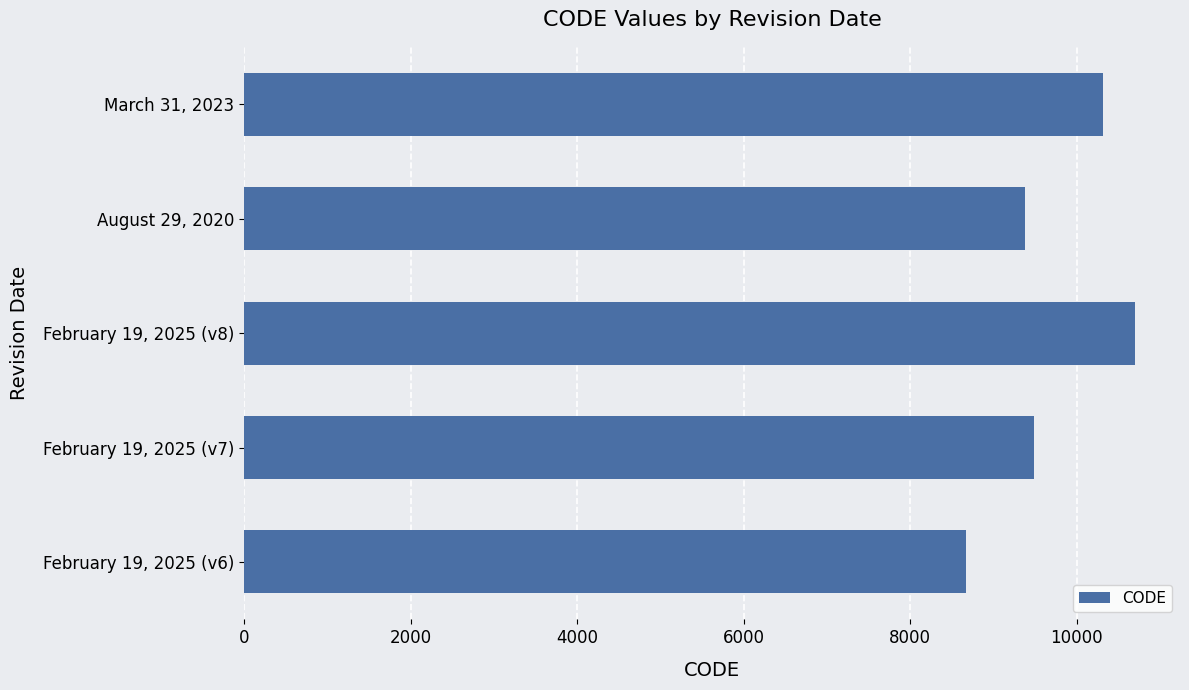

What is the sum of all values?

48564